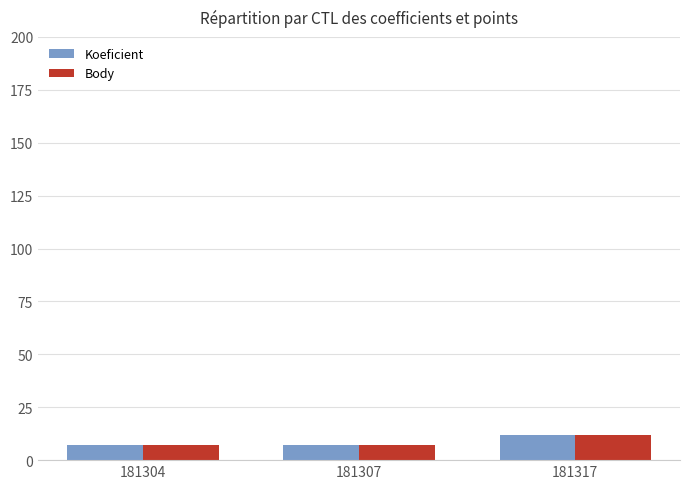

The Body series shows 7 at 181307. True or false?

True